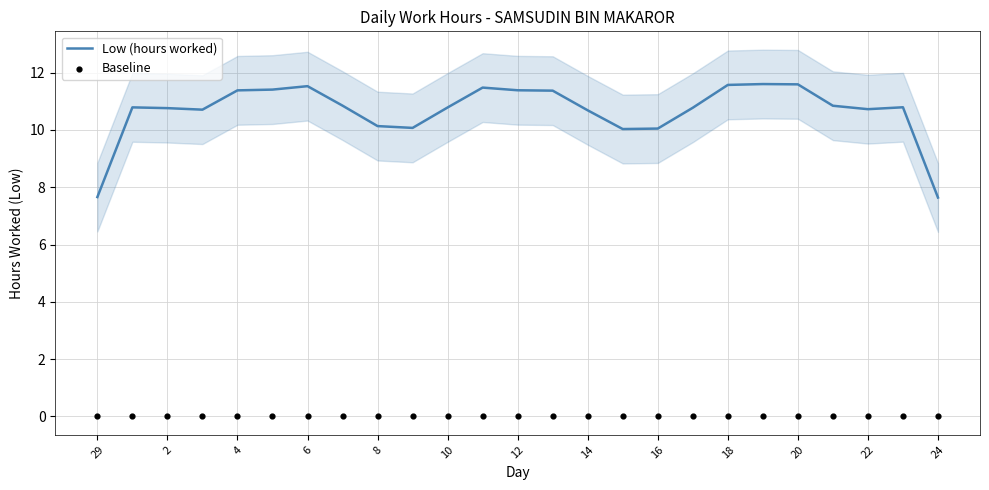

At how many categories does at least one series exceed 8?

23